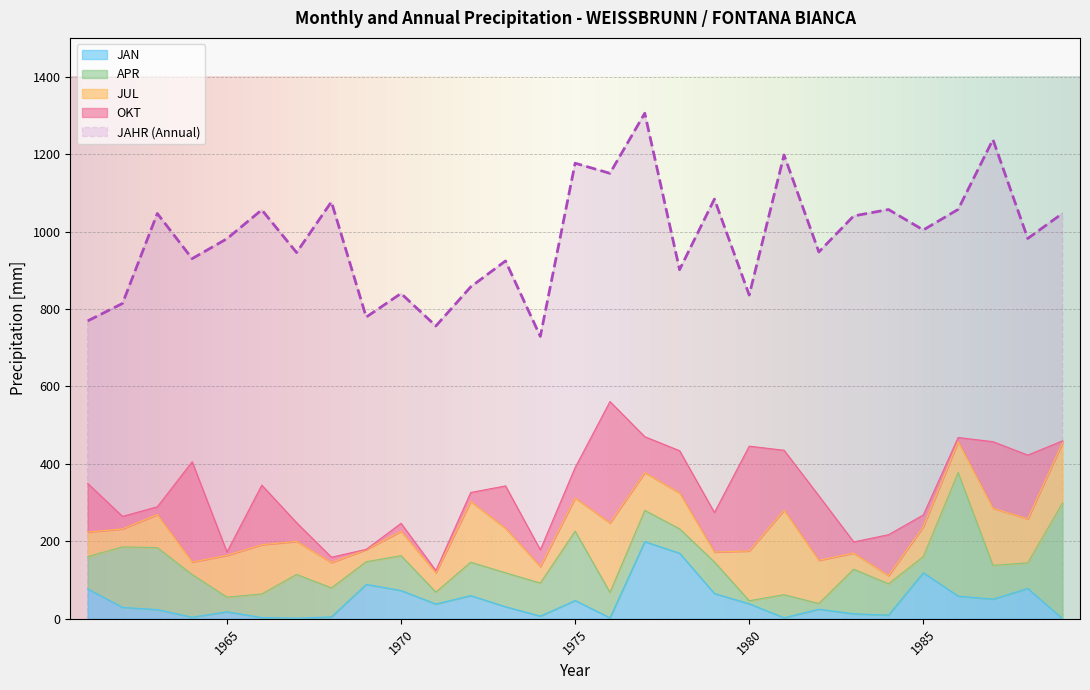

At which category is the sum across all series the highest?

1977